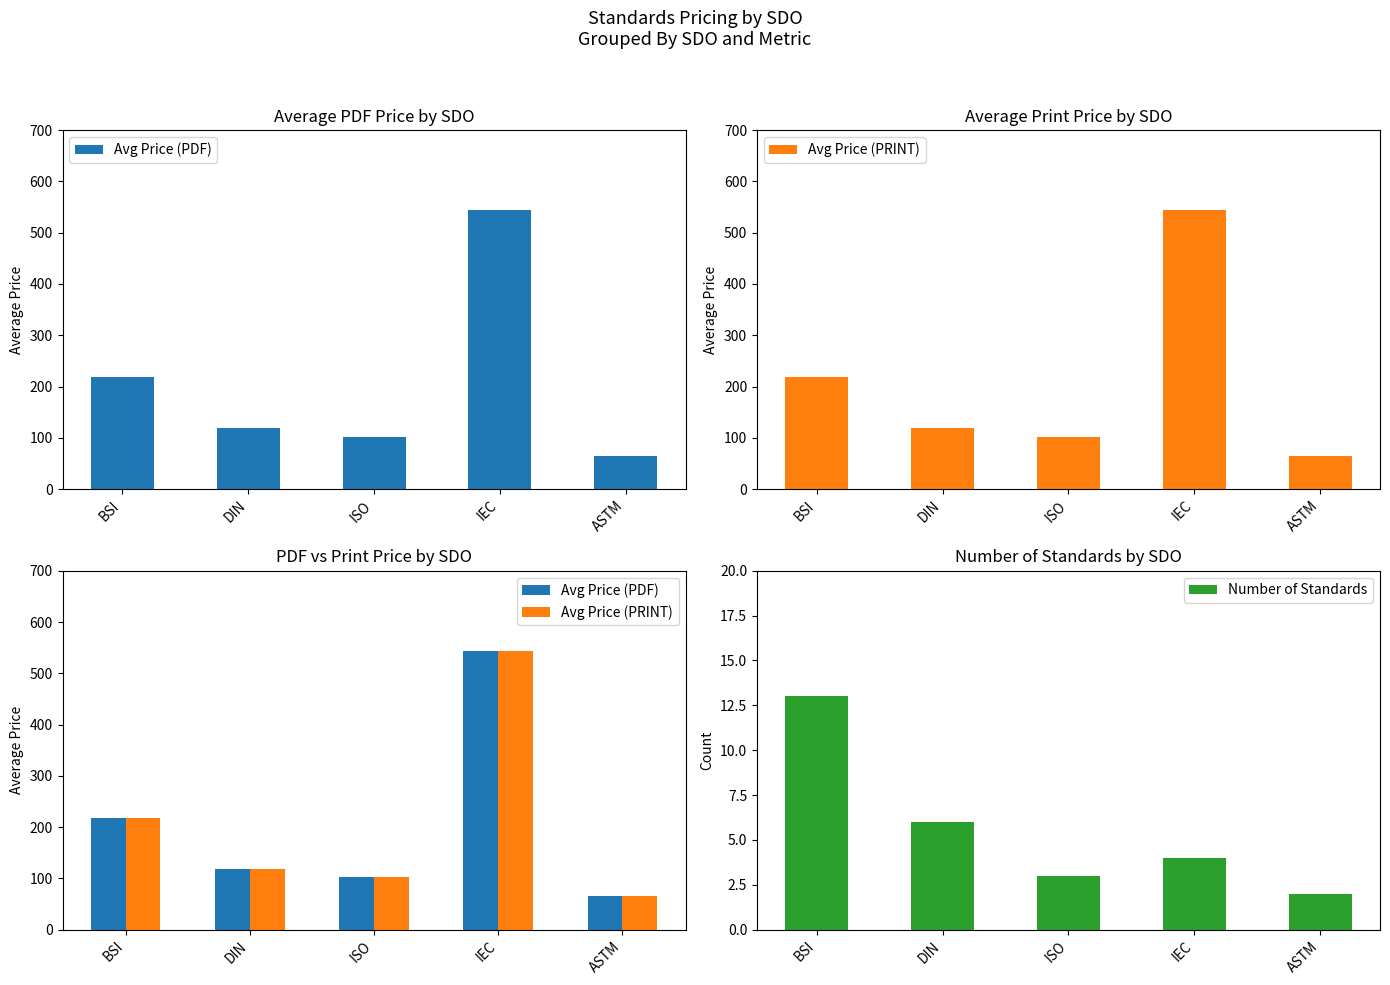

At BSI, list the series in order from smallest to largest.

Number of Standards, Avg Price (PDF), Avg Price (PRINT)